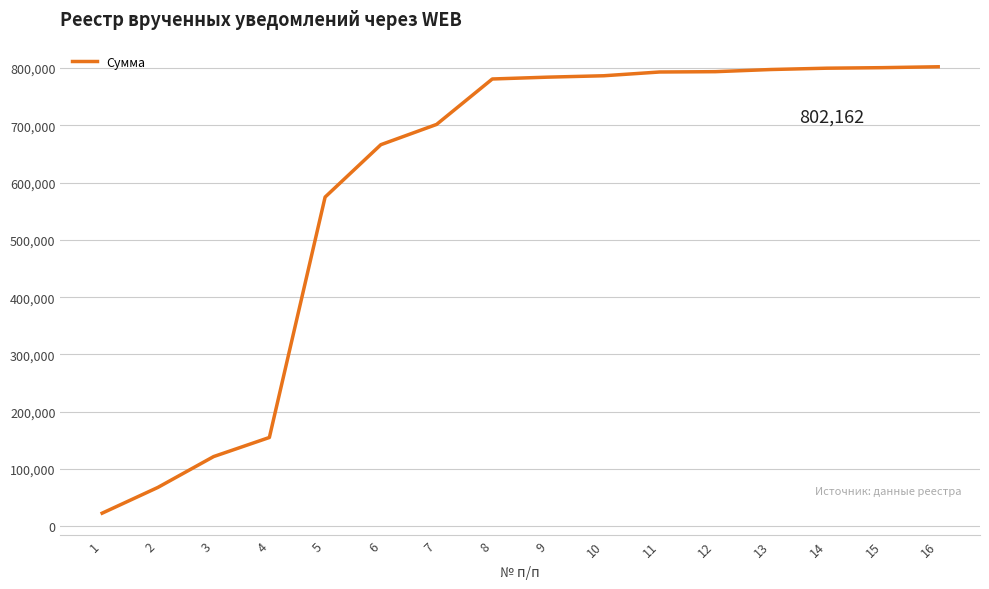

The value at 11 is 793022.0. True or false?

True